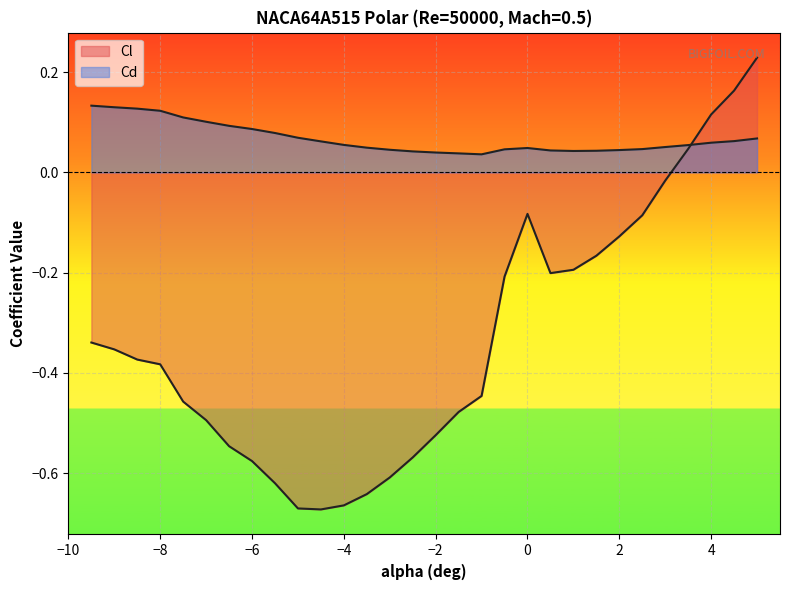

Is the value of Cl at 6 greater than the value of Cd at 28?

No